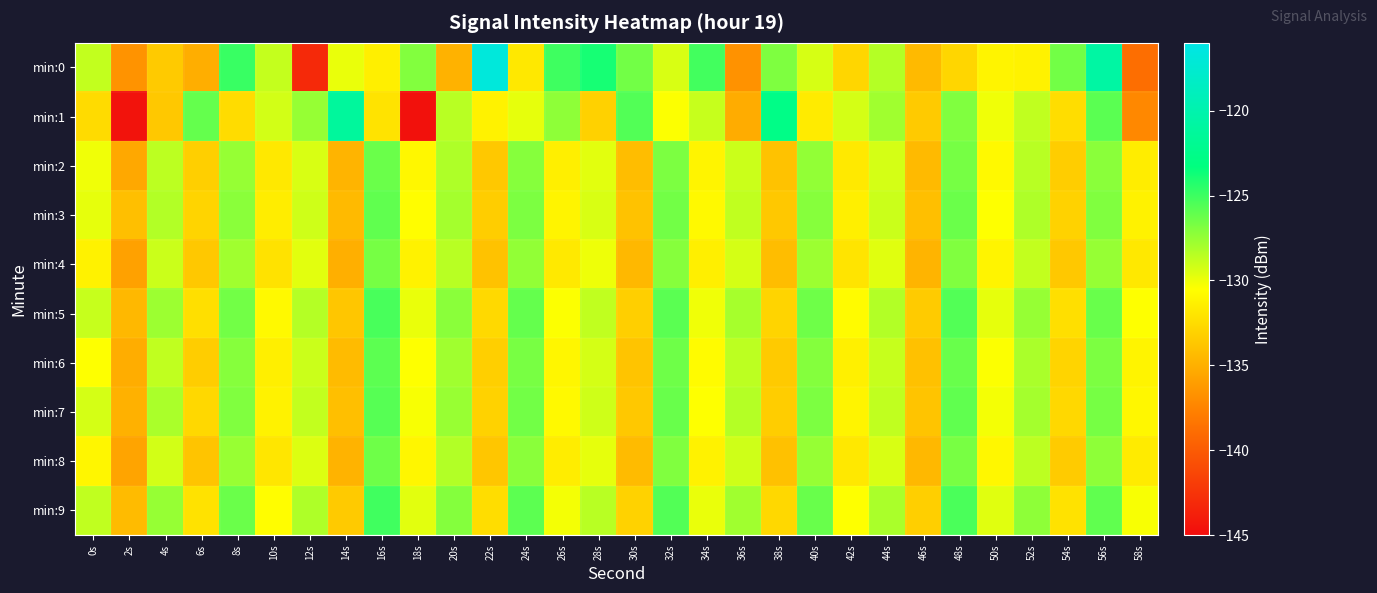

Between 4s and 2s, which is larger?

4s